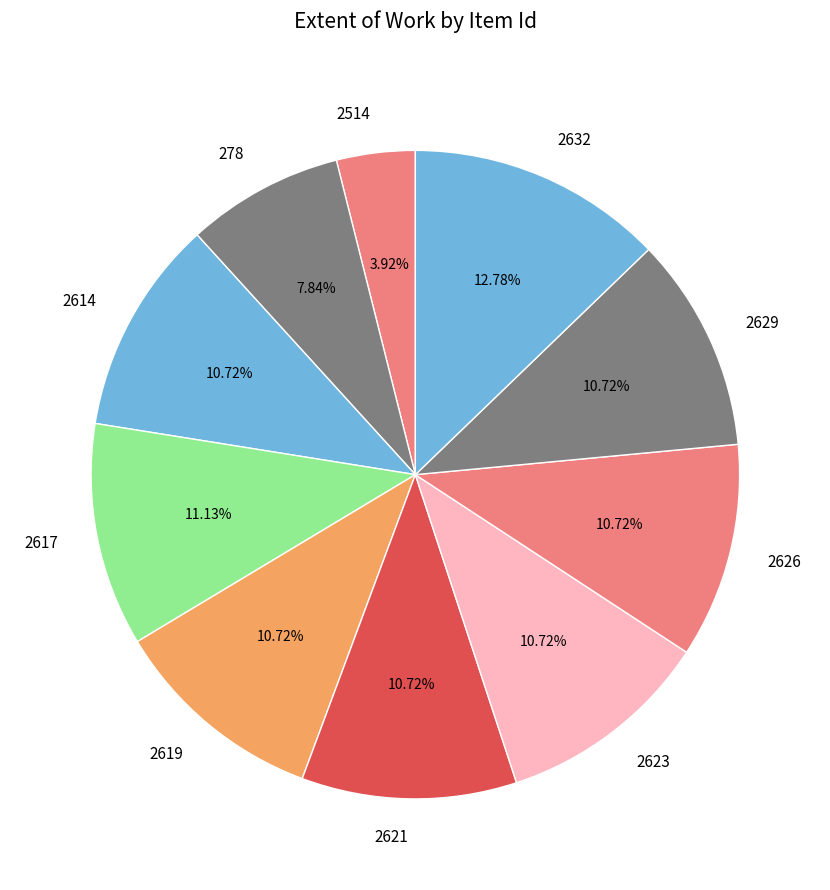

To the nearest percent, what is the difference between the largest and smallest slice percentages?

9%